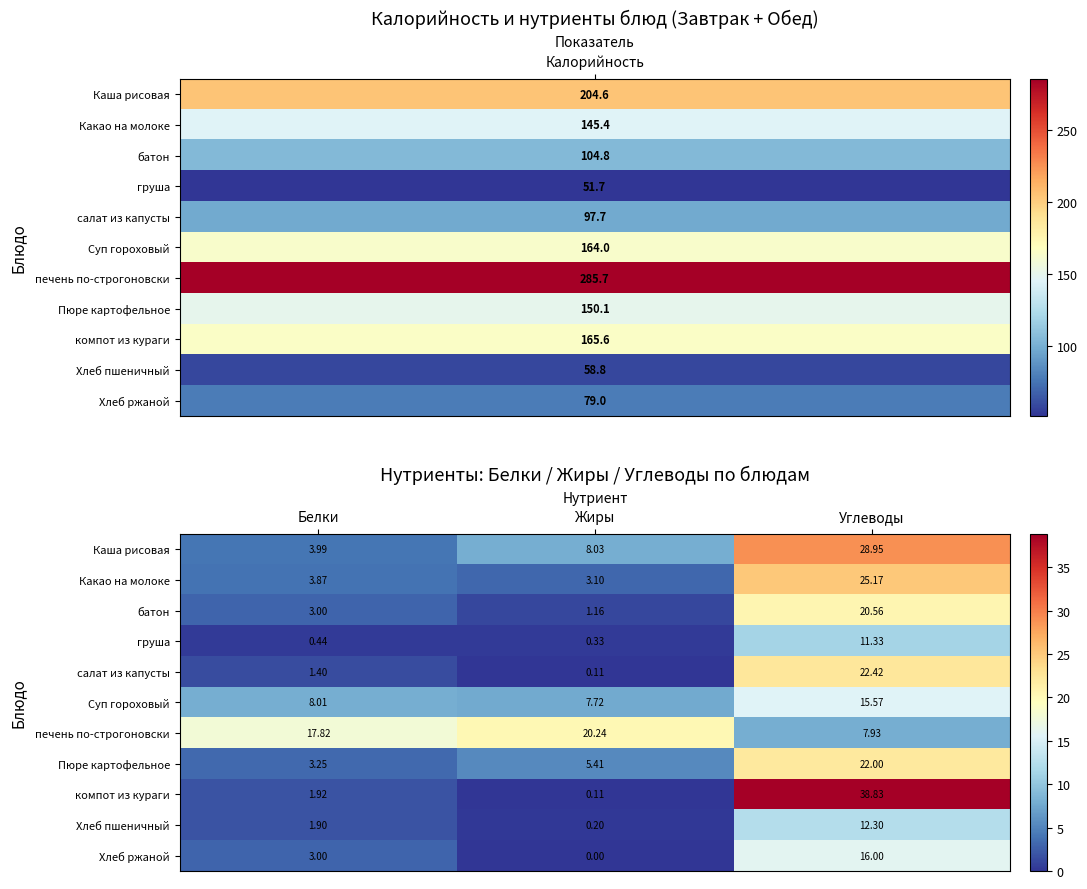

At which label does Суп гороховый first exceed 8?

Белки